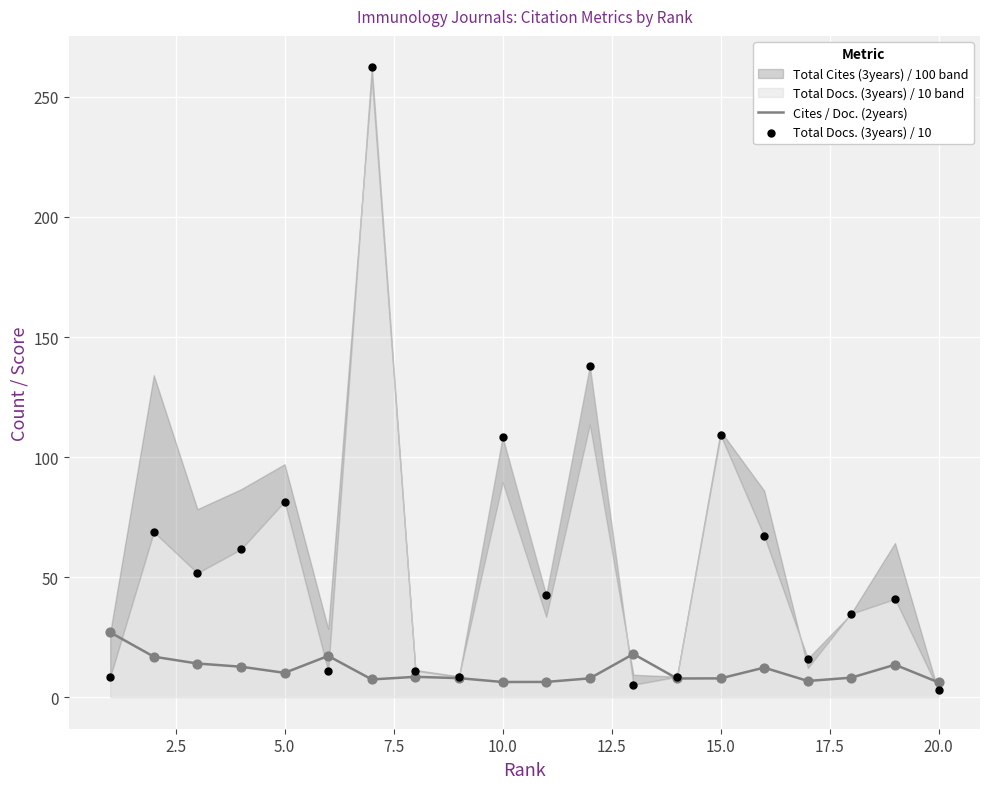

Which series reaches the minimum Y coordinate?

Total Docs. (3years) / 10